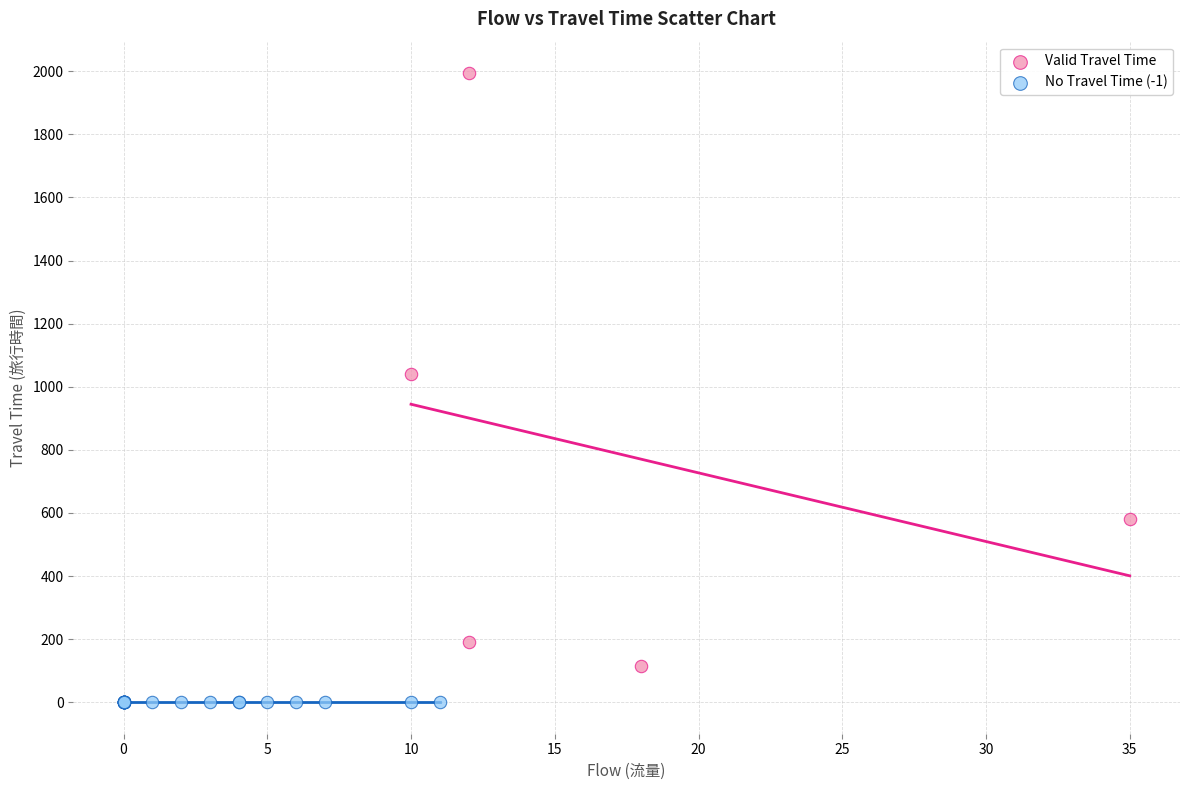

Which series reaches the maximum Y coordinate?

Valid Travel Time